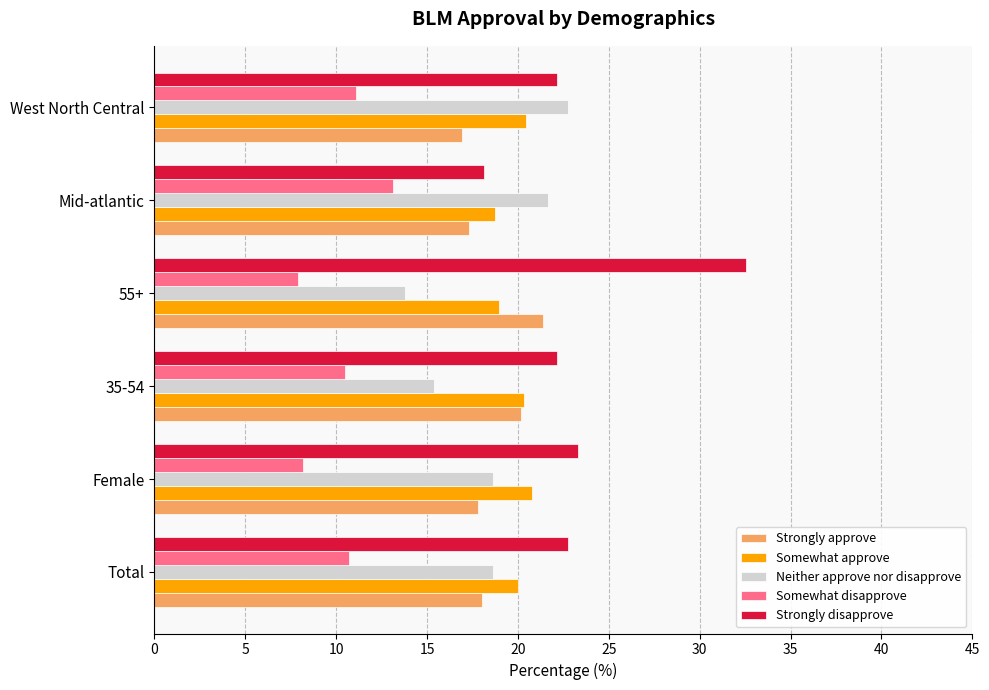

What is the difference between the maximum and minimum values in the Strongly disapprove series?

14.4